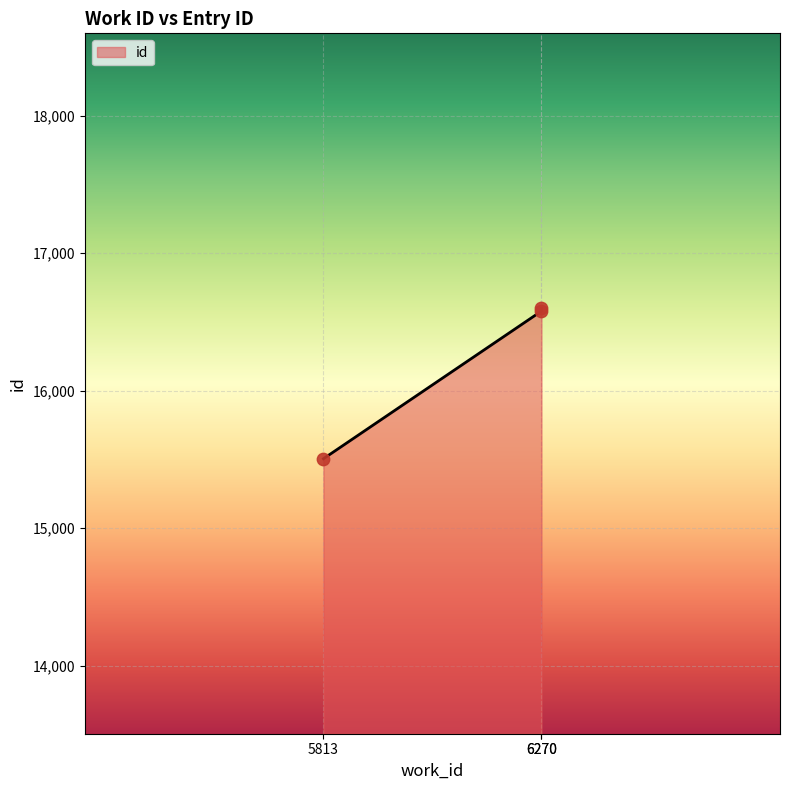

Between 5813 and 6270, which is larger?

6270